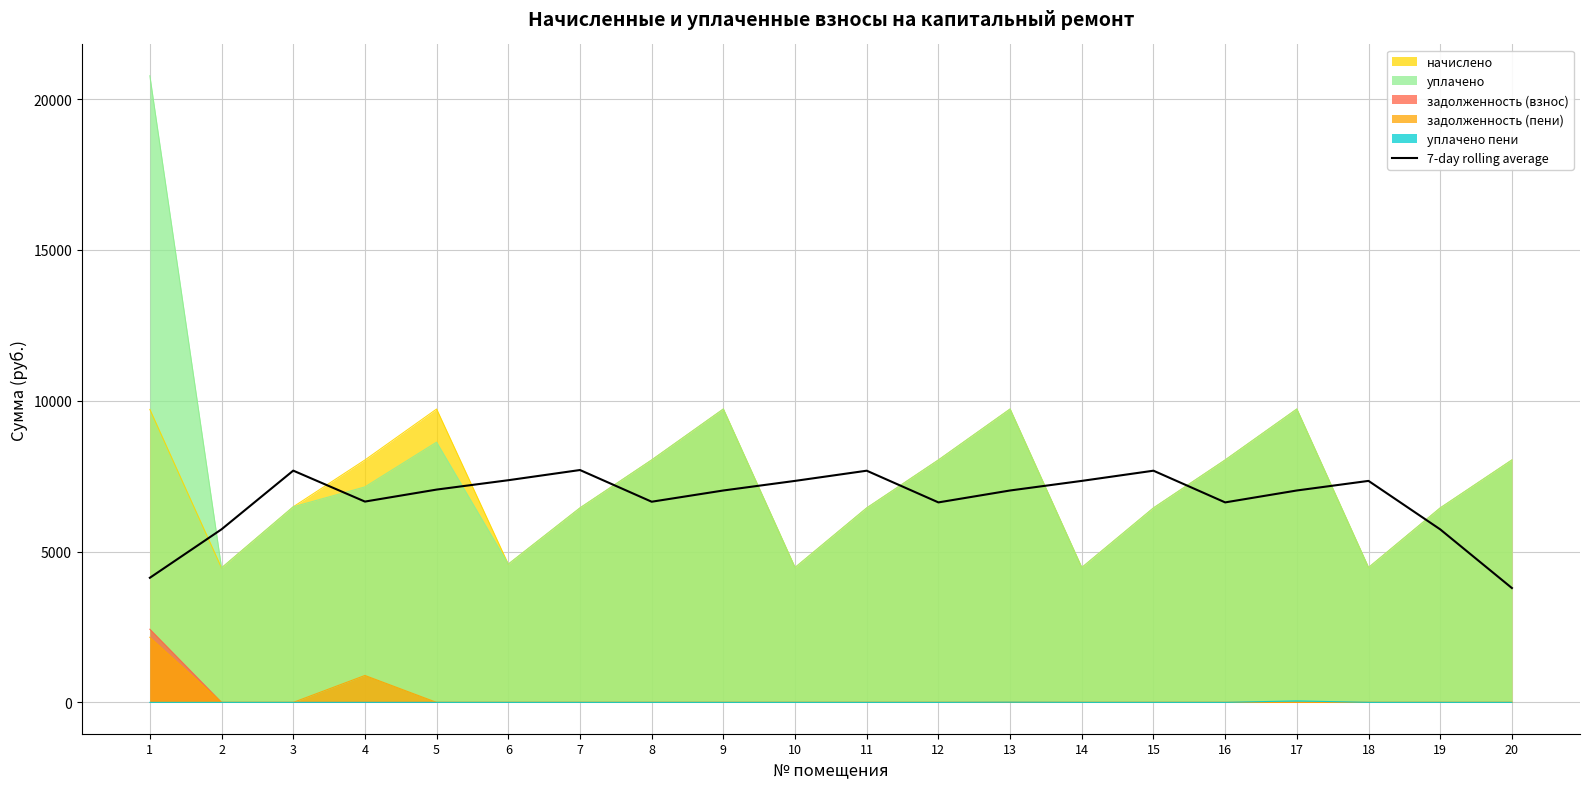

What is the difference between the maximum and minimum values?

3912.3